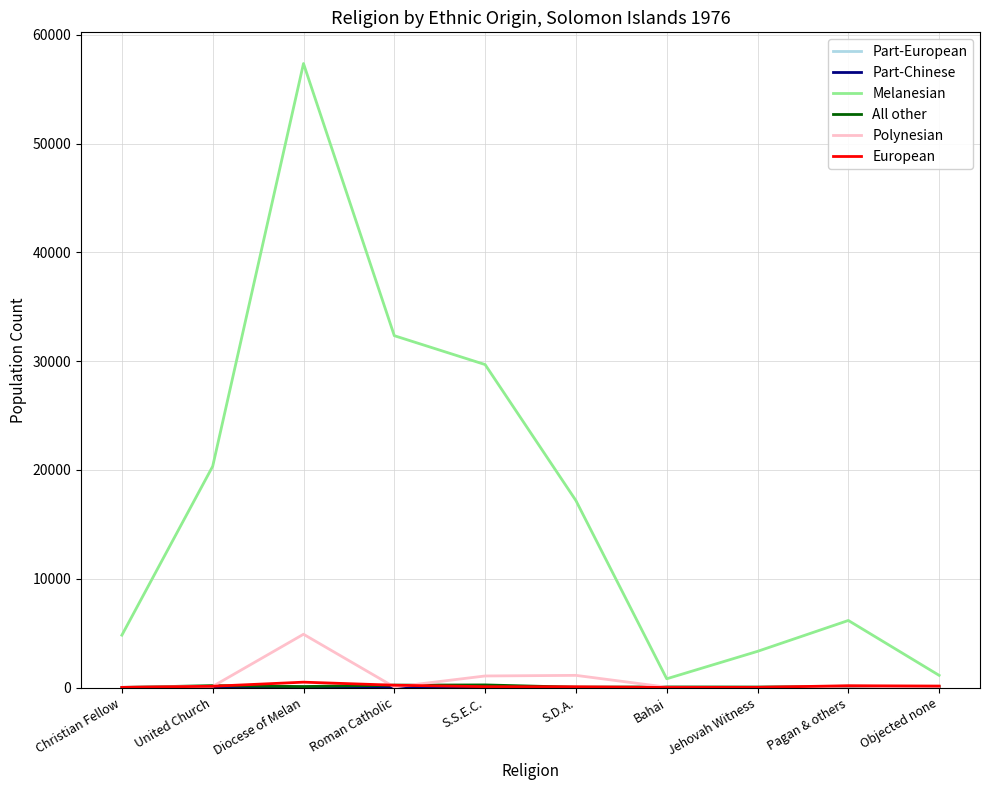

What is the sum of the Melanesian values at United Church and Bahai?

21141